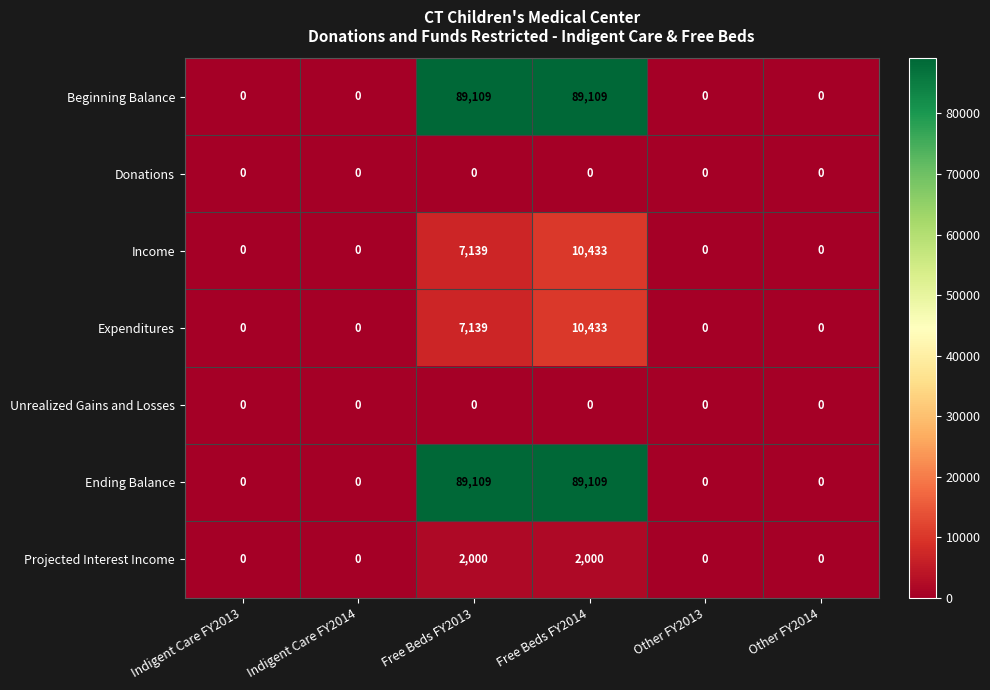

Count the Ending Balance values in the range 0 to 89109.

6